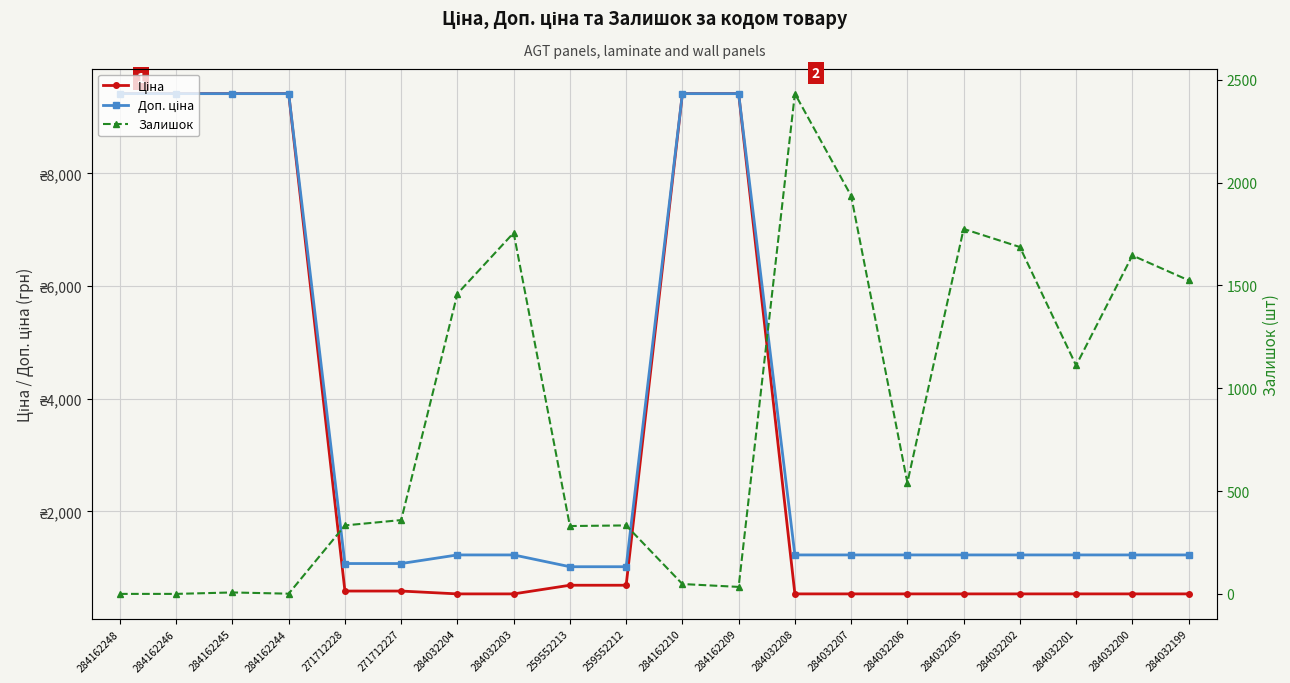

How many values in the Доп. ціна series exceed 1227?

16